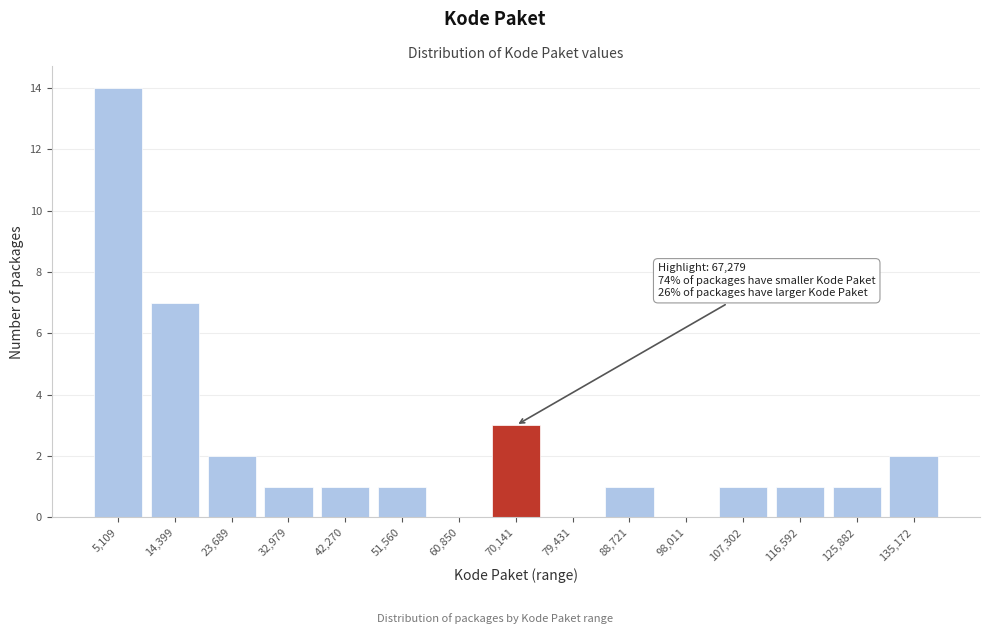

Reading left to right, transcribe all the data shown in this chart.

5,109=14	14,399=7	23,689=2	32,979=1	42,270=1	51,560=1	60,850=0	70,141=3	79,431=0	88,721=1	98,011=0	107,302=1	116,592=1	125,882=1	135,172=2